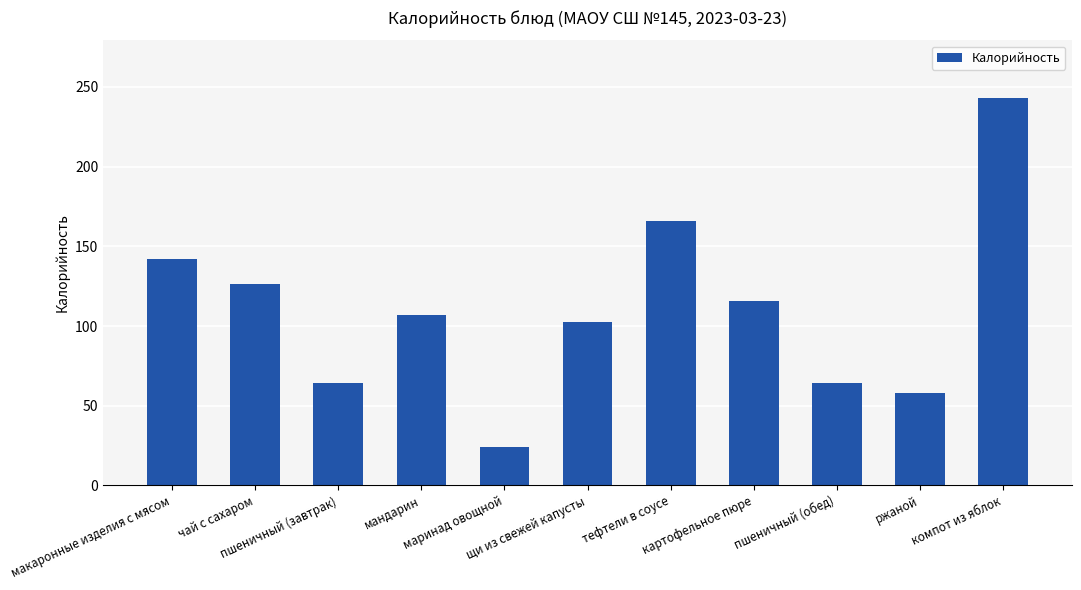

True or false: the data shows 24.9 at пшеничный (обед).

False